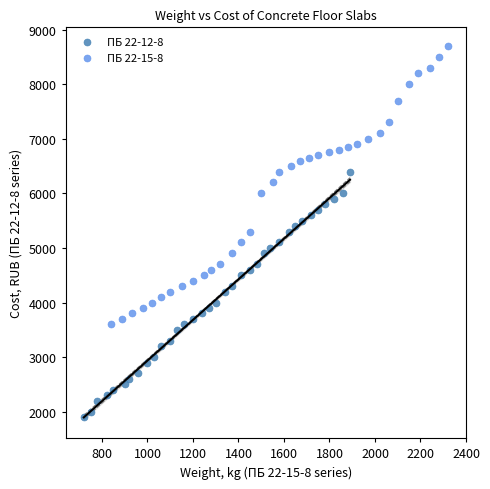

Which series reaches the minimum Y coordinate?

ПБ 22-12-8